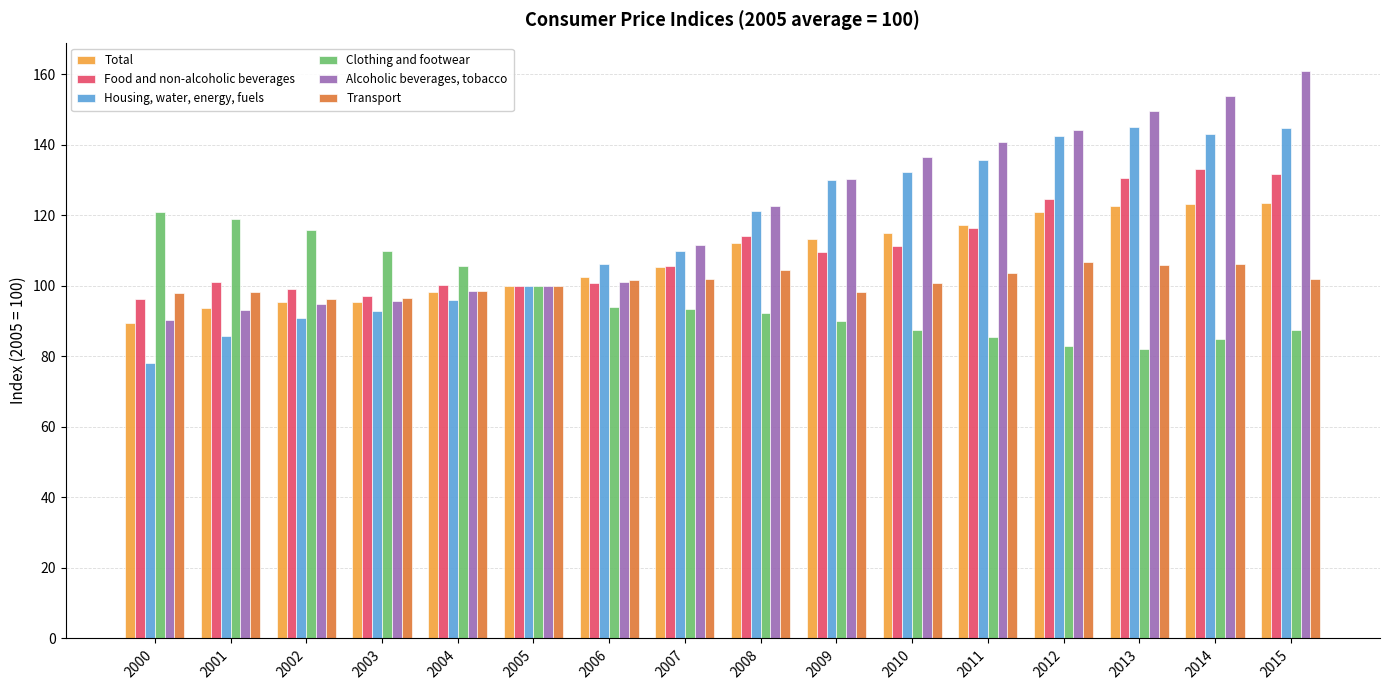

What is the spread (max minus min) of values at 2015?

73.3